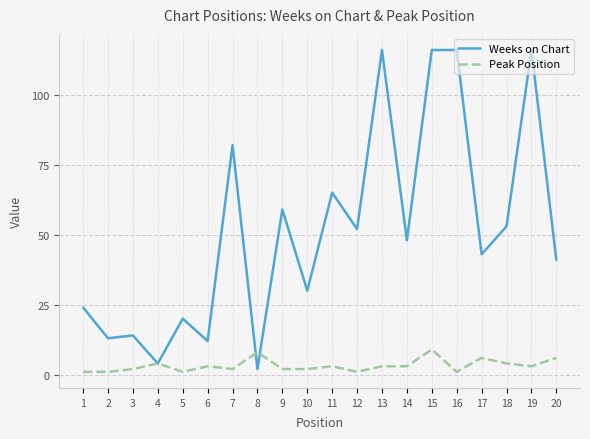

How many Peak Position values are between 2 and 4?

11